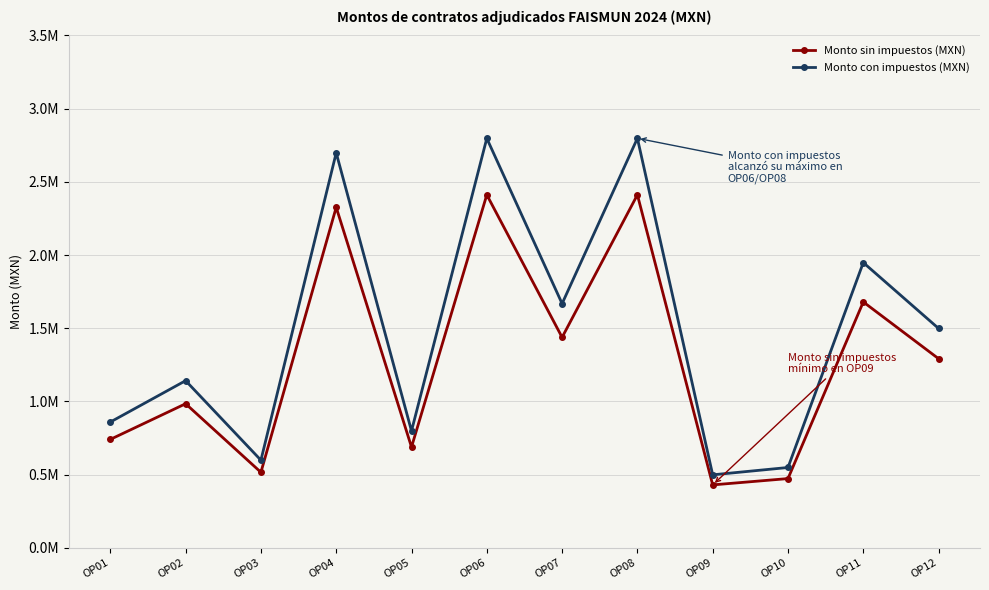

What is the value of the Monto sin impuestos (MXN) point at the 8th from the left?

2.4